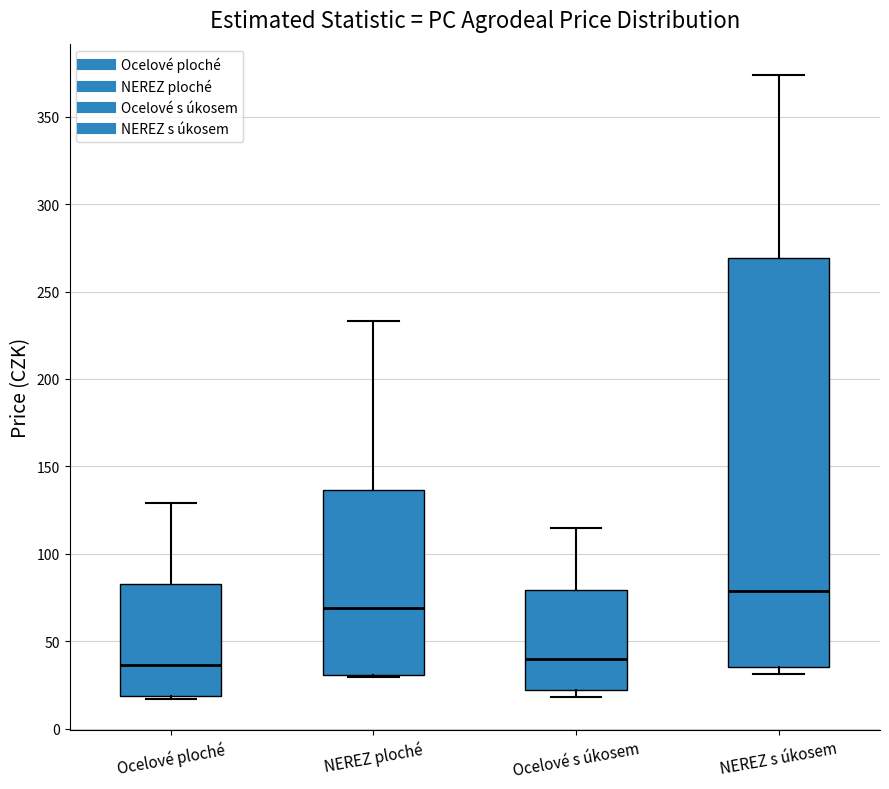

Comparing the boxes themselves (not the whiskers), which one is the tallest?

NEREZ s úkosem